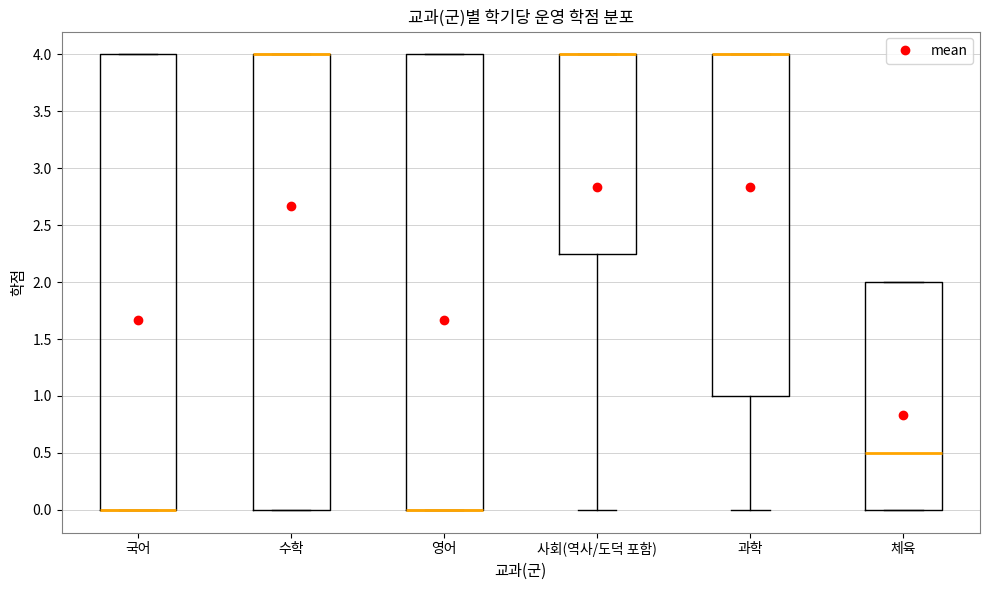

Reading left to right, transcribe this box plot: for each box, give where its median line is, the range the box spans, and where its two whiskers end, as read against the y-axis. The values are not printed on the chart, so give them approximately, as read against the axis.

국어: median 0.00 (drawn on the box's lower edge), box 0.00 to 4.00, whiskers 0.00 to 4.00
수학: median 4.00 (drawn on the box's upper edge), box 0.00 to 4.00, whiskers 0.00 to 4.00
영어: median 0.00 (drawn on the box's lower edge), box 0.00 to 4.00, whiskers 0.00 to 4.00
사회(역사/도덕 포함): median 4.00 (drawn on the box's upper edge), box 2.25 to 4.00, whiskers 0.00 to 4.00
과학: median 4.00 (drawn on the box's upper edge), box 1.00 to 4.00, whiskers 0.00 to 4.00
체육: median 0.50, box 0.00 to 2.00, whiskers 0.00 to 2.00